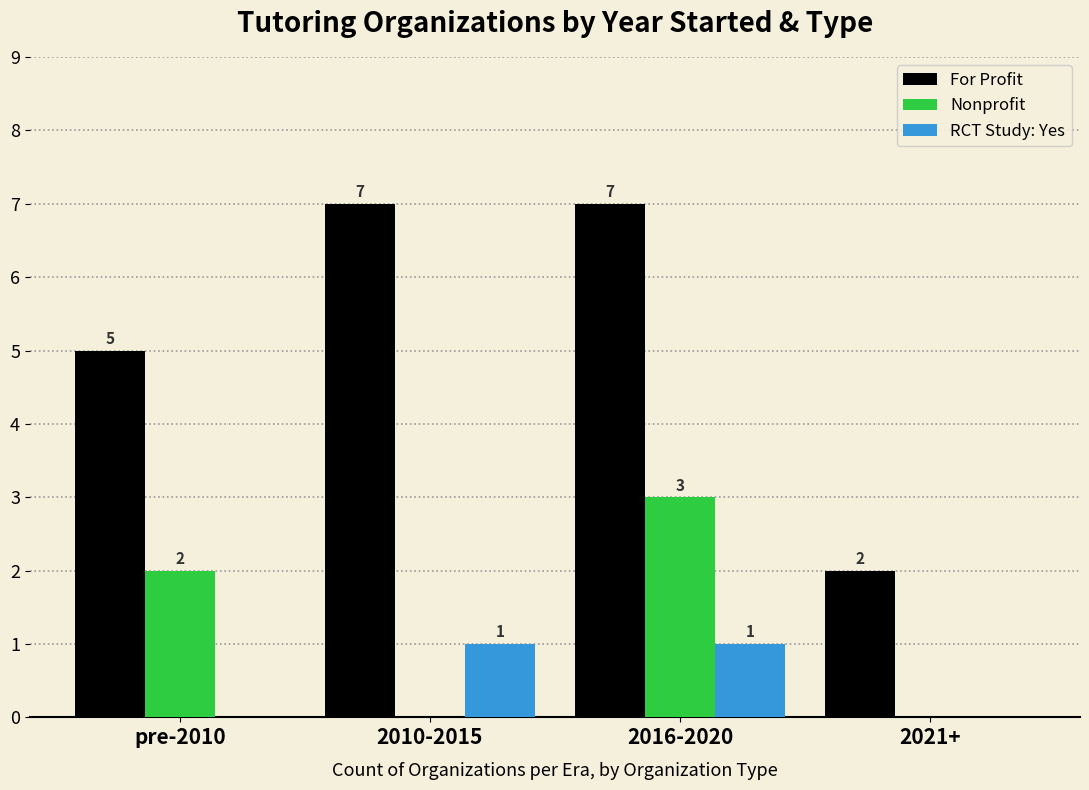

What is the approximate value of For Profit at pre-2010?

5